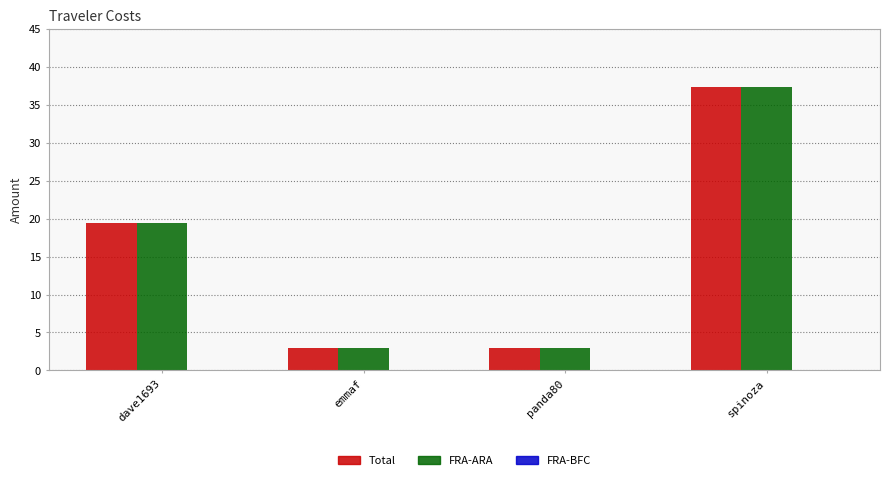

At which label does Total first exceed 19?

dave1693